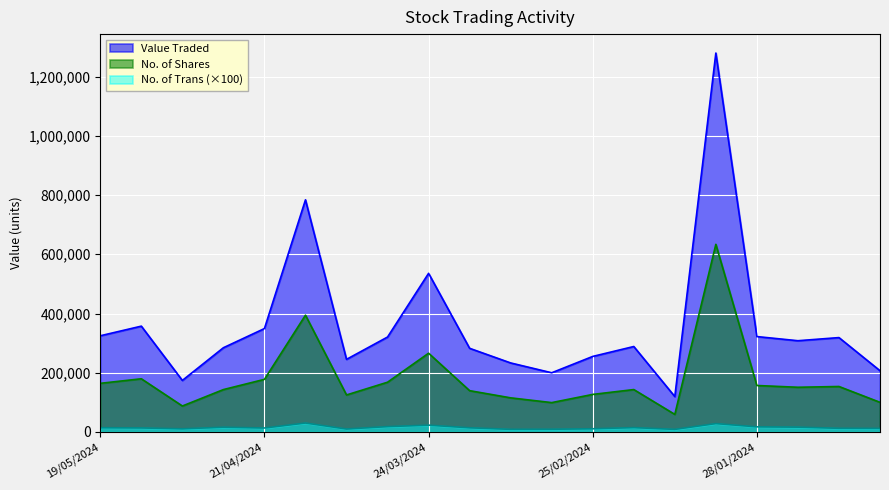

Reading right to left, what are all the values shown in this chart?

Value Traded: 206892	318733	308162	322137	1279340	119641	288608	255143	199933	233124	282510	535649	320652	245241	783844	349268	284491	174105	357347	324840
No. of Shares: 100164	153644	151001	156971	633615	59468	143272	126877	99230	115289	139520	265974	168089	125059	394417	177748	143196	87757	179690	164277
No. of Trans: 12100	12500	16400	17400	28400	8900	14800	10900	9300	9000	14200	23100	18200	10100	30300	13500	16100	10700	13700	14400